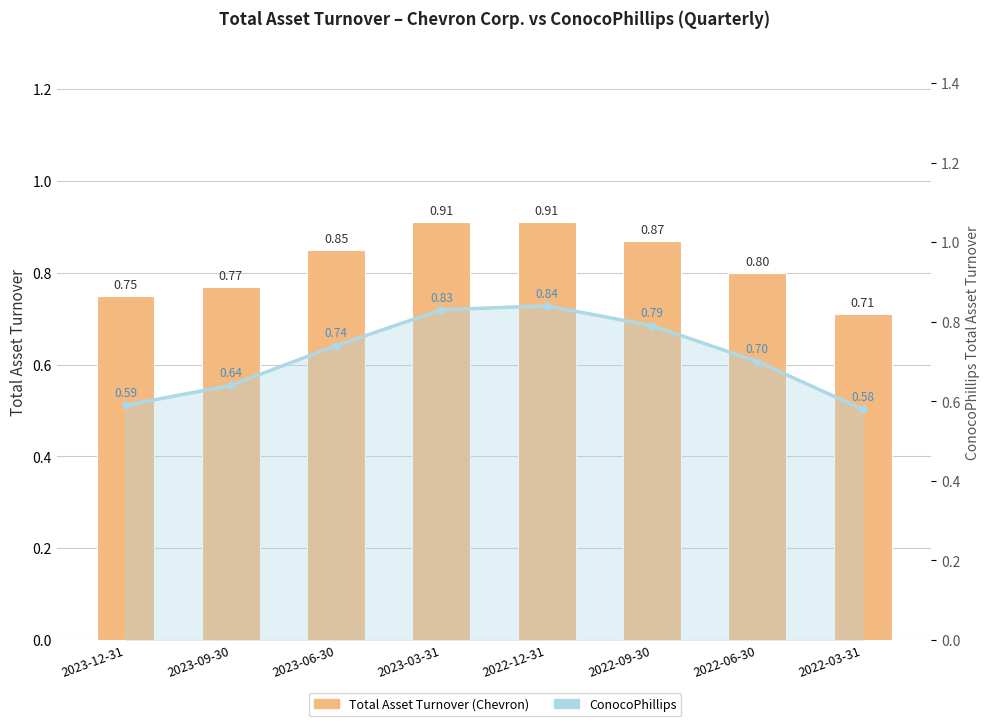

What is the difference between the maximum and second lowest values in the Total Asset Turnover (Chevron) series?

0.2